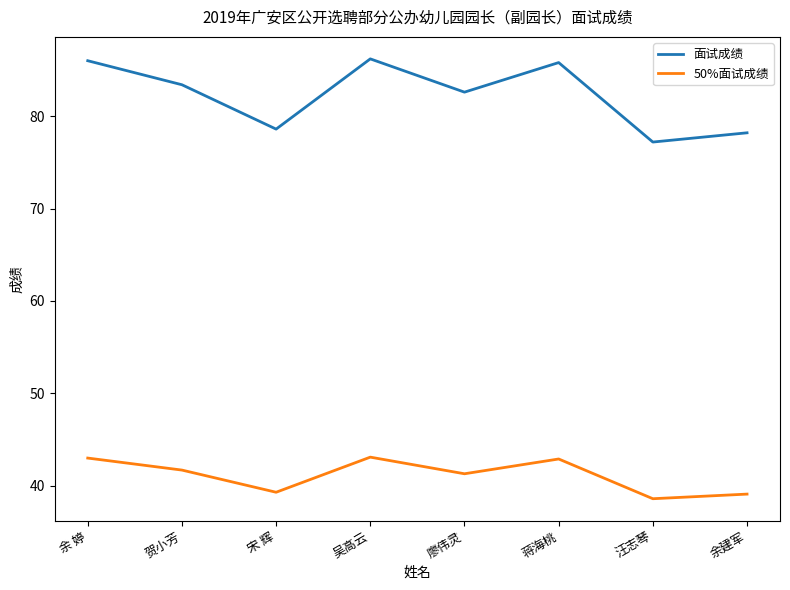

What position from the right is 宋 辉?

6